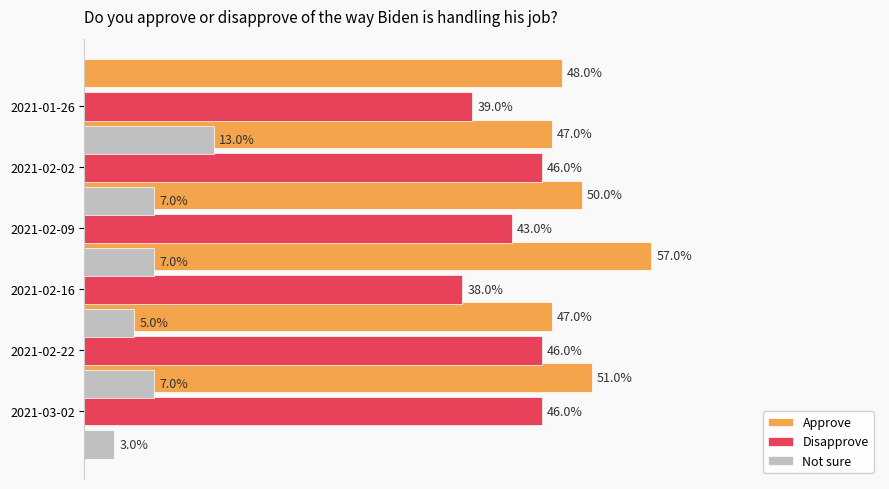

How many Disapprove values are between 0 and 1?

6